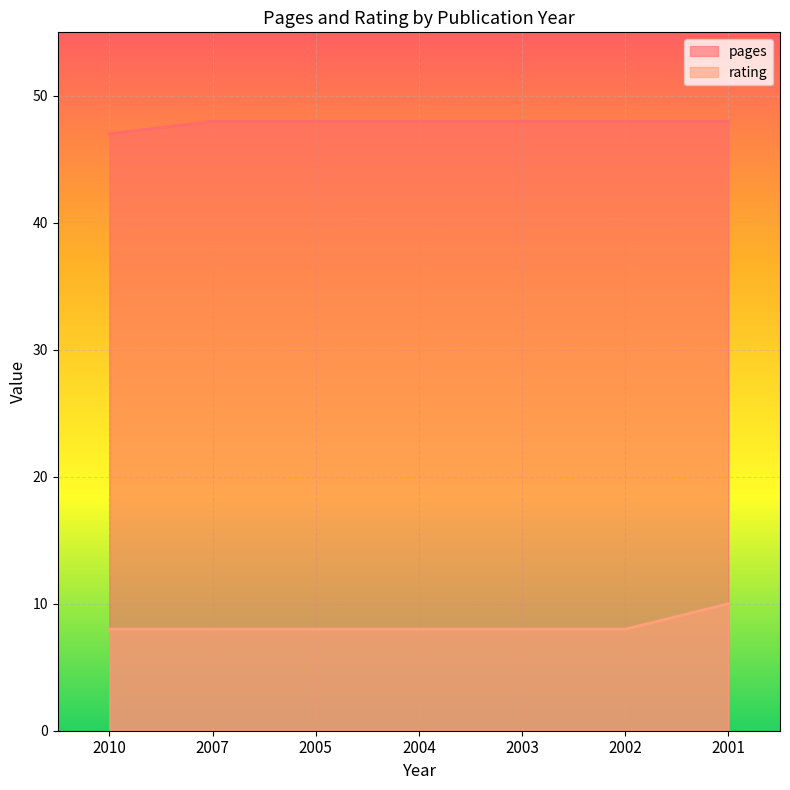

What is the difference between the pages values at 2002 and 2010?

1